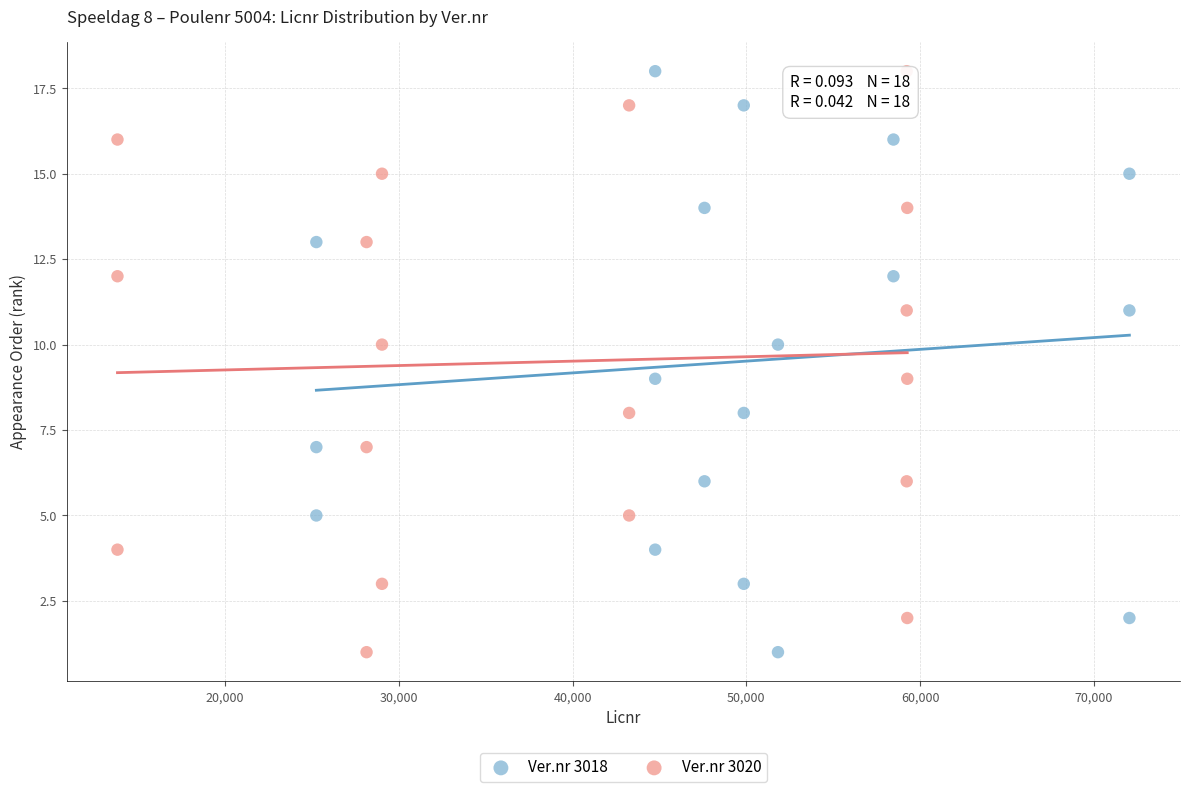

What are all the series names shown in the legend?

Ver.nr 3018, Ver.nr 3020